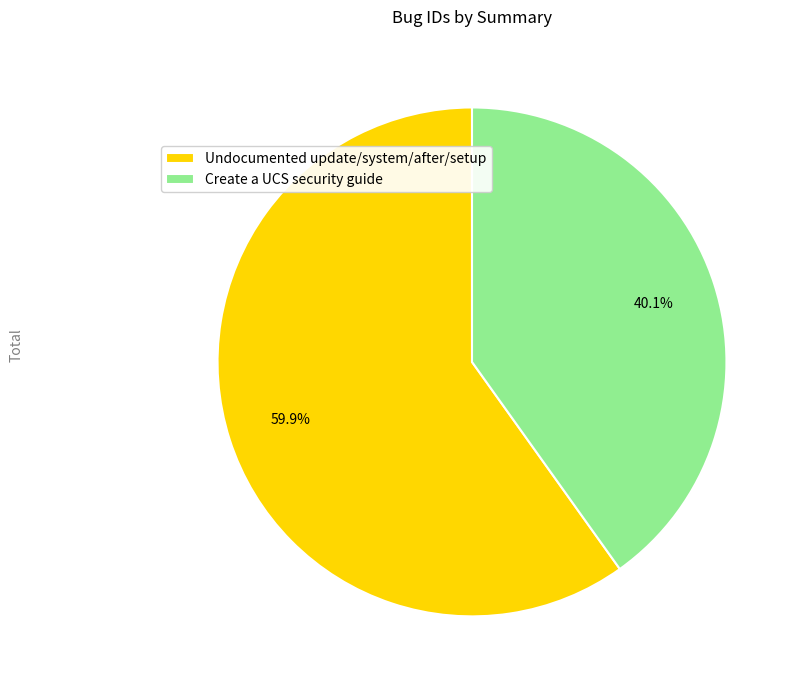

Is there any slice that represents more than half of the pie?

Yes